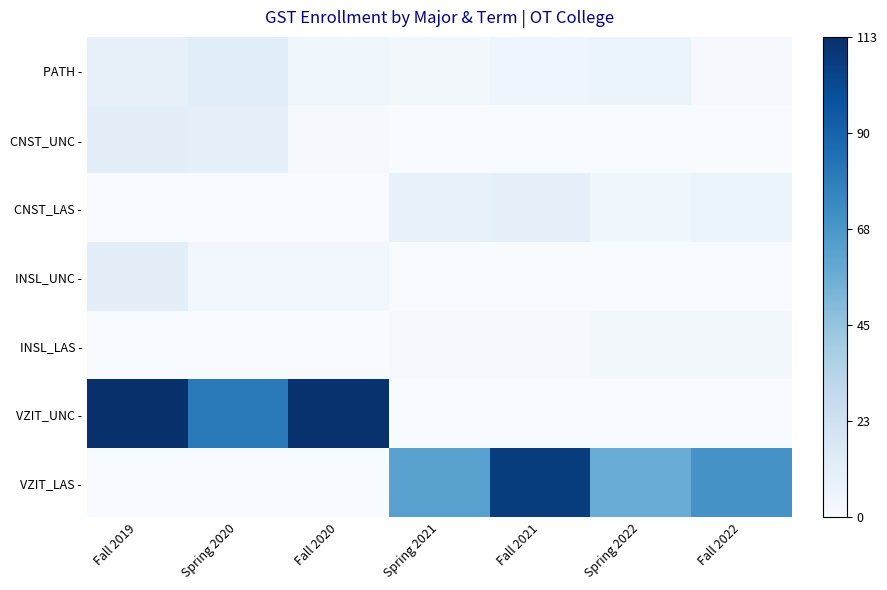

Count the number of categories in the chart.

7